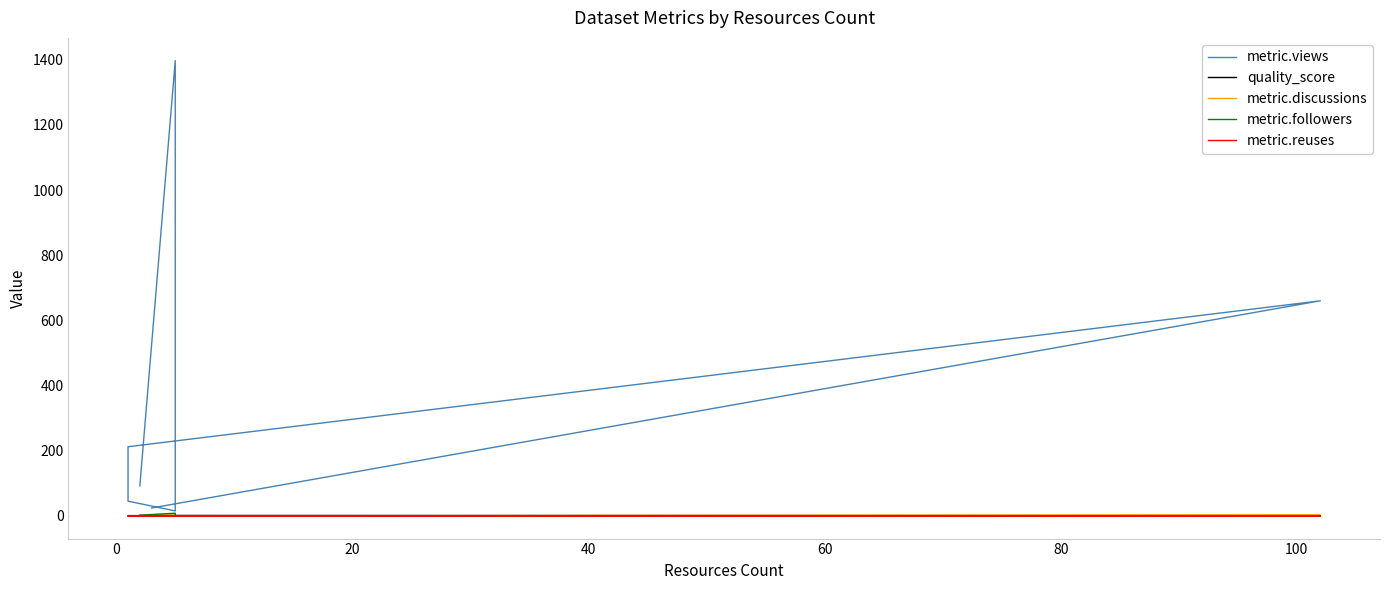

List the series in order of their peak value, lowest first.

quality_score, metric.reuses, metric.discussions, metric.followers, metric.views